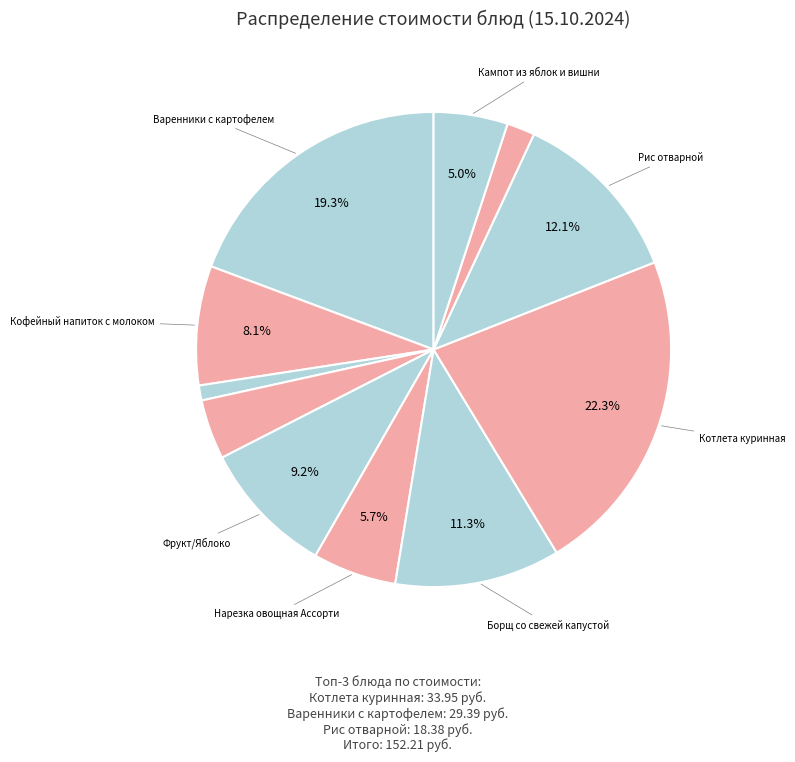

How many segments does this pie chart have?

11